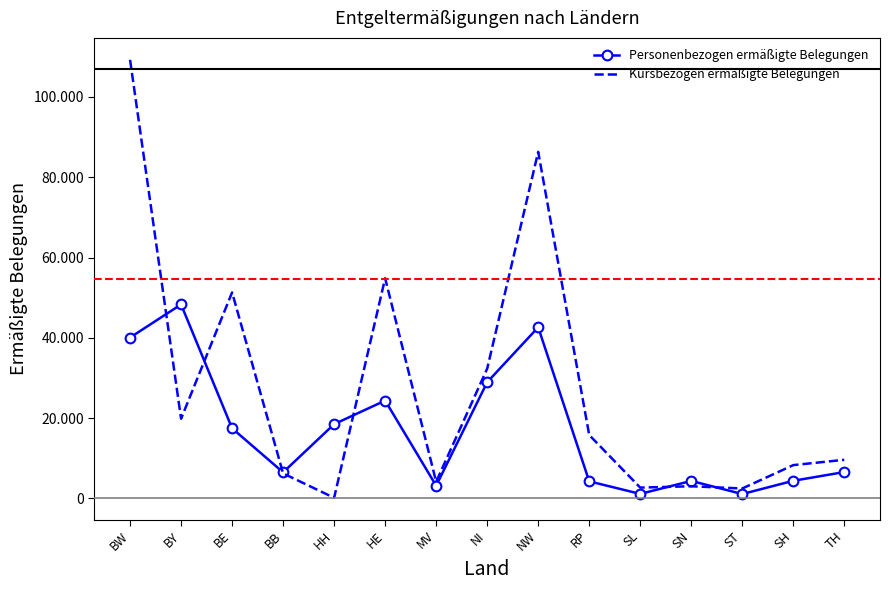

What is the difference between the maximum and minimum values in the Personenbezogen ermäßigte Belegungen series?

47227